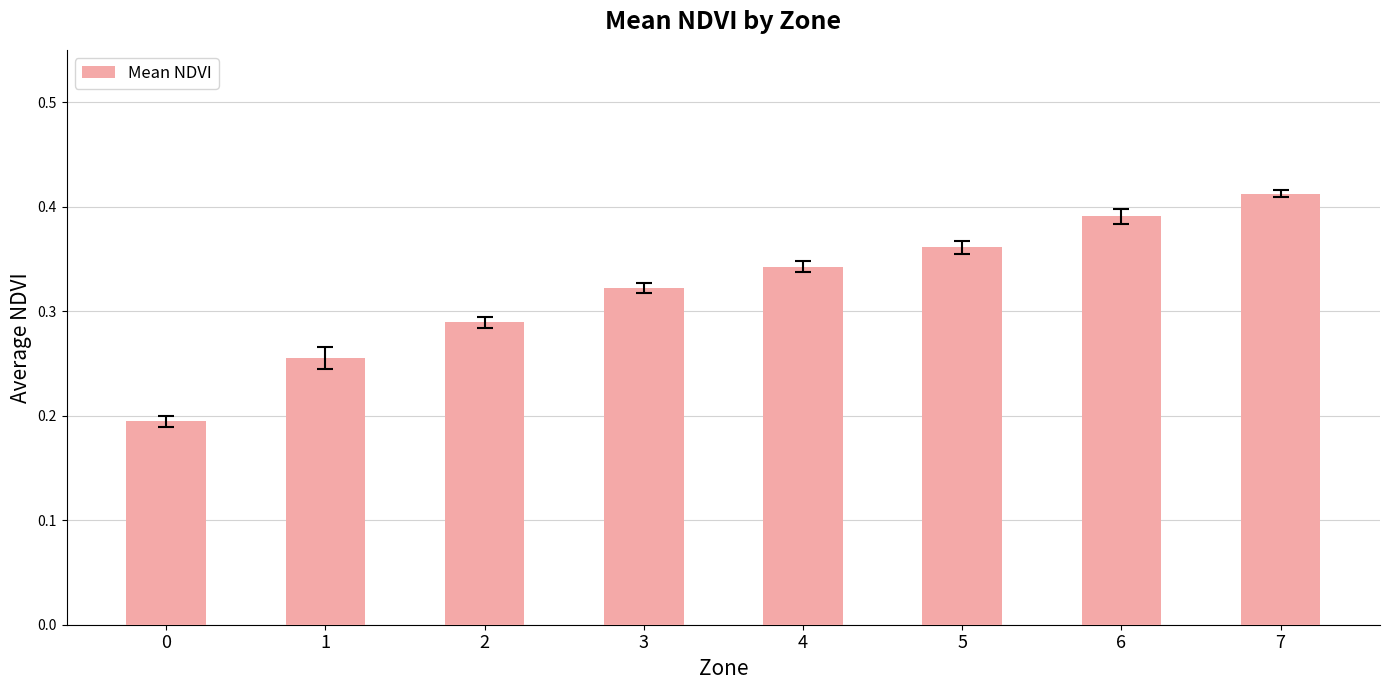

List the labels in order of value, largest first.

7, 6, 5, 4, 3, 2, 1, 0